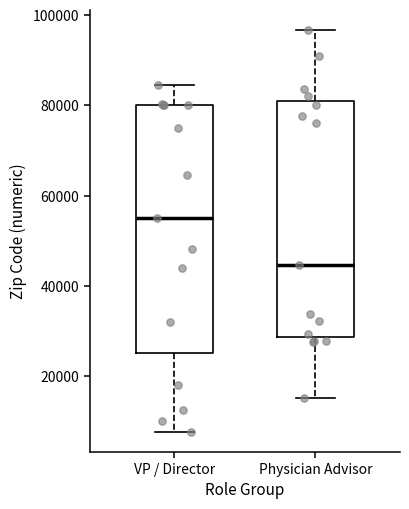

Reading left to right, transcribe this box plot: for each box, give where its median line is, the range the box spans, and where its two whiskers end, as read against the y-axis. The values are not printed on the chart, so give them approximately, as read against the axis.

VP / Director: median 56000, box 26000 to 80000, whiskers 8000 to 84000
Physician Advisor: median 44000, box 28000 to 82000, whiskers 16000 to 96000